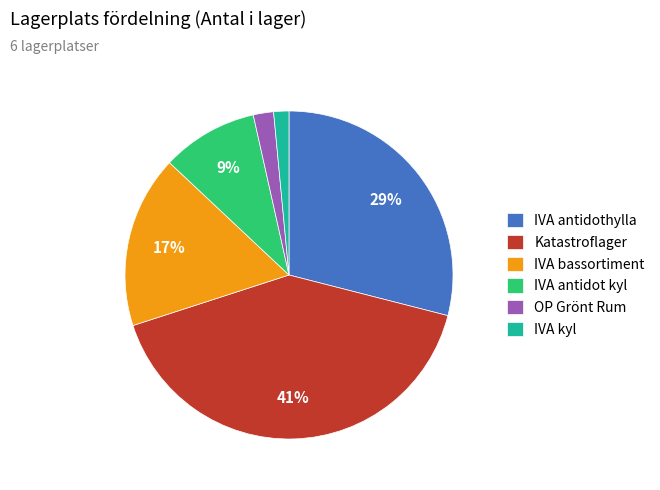

To the nearest percent, what is the difference between the largest and smallest slice percentages?

40%